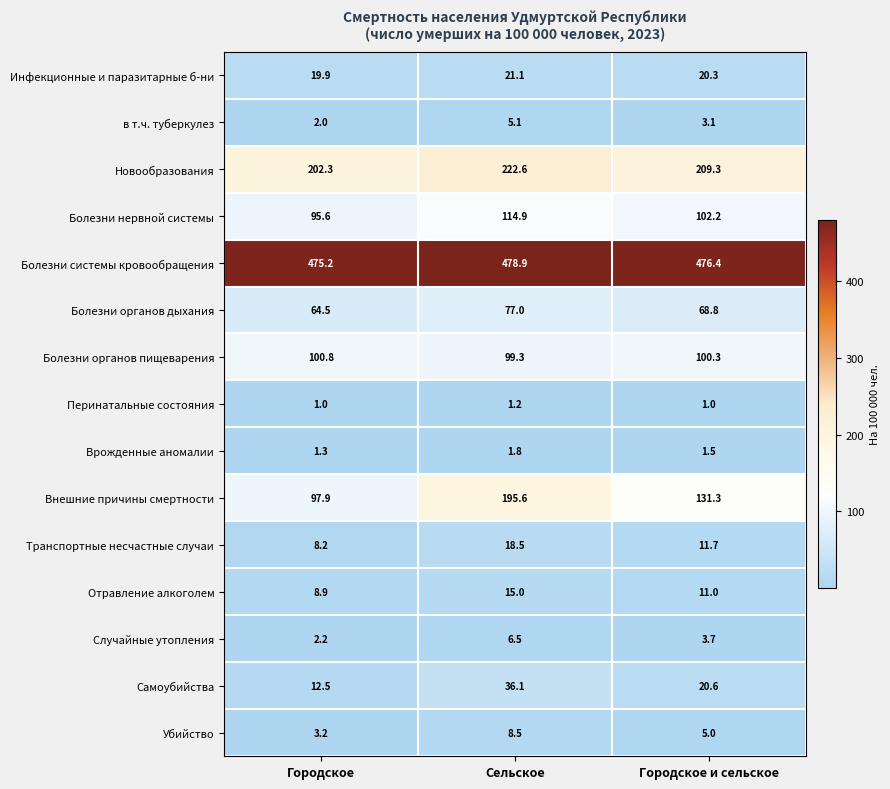

At how many categories does at least one series exceed 273?

3